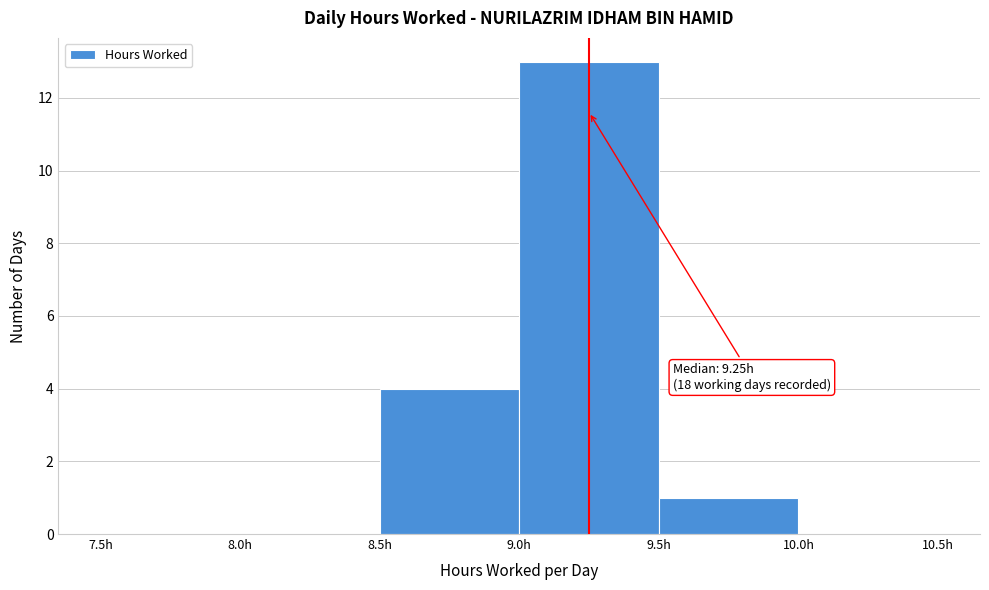

Which range on the x-axis has the tallest bar?

9.0 to 9.5